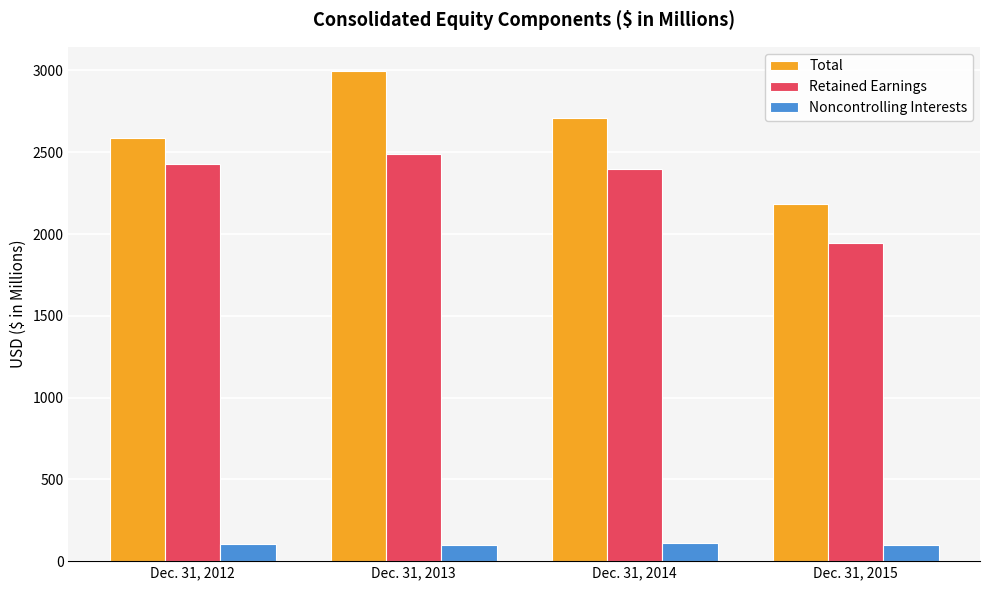

How many data points in Retained Earnings are above 2427?

2